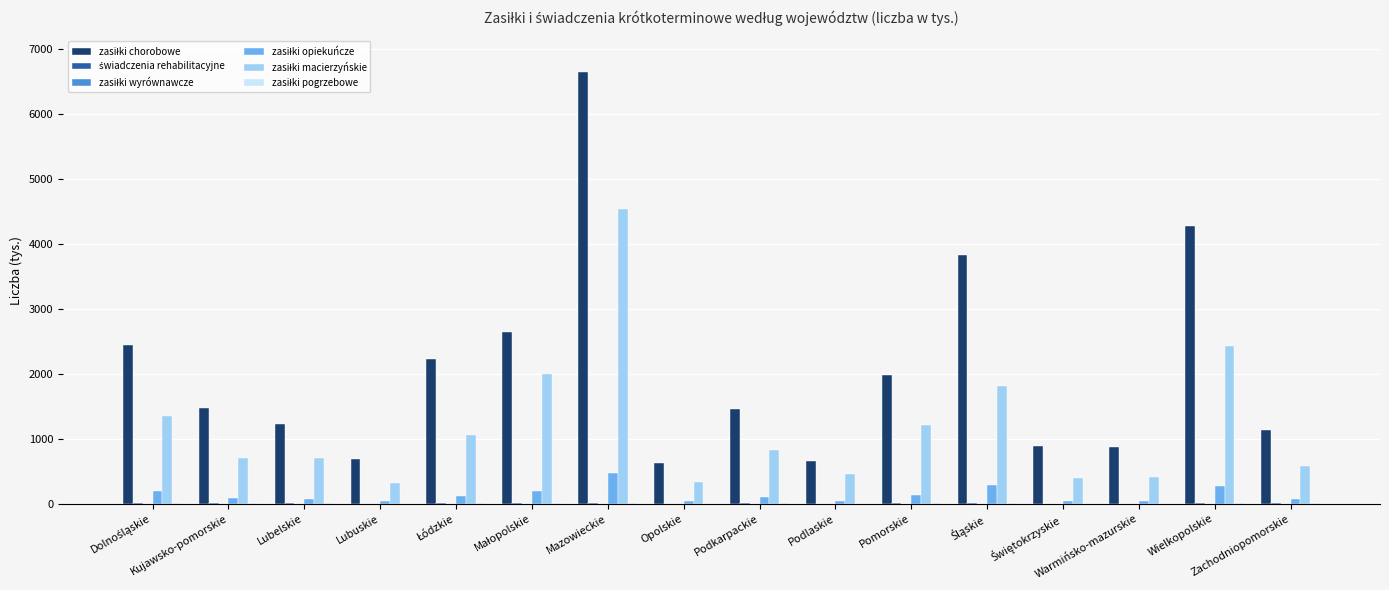

What is the greatest value displayed?

6646.8